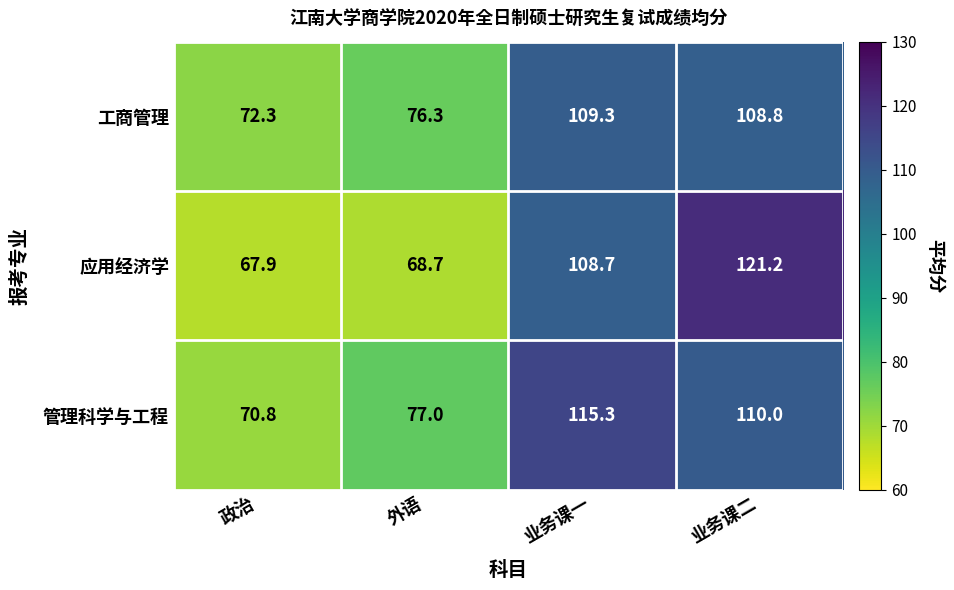

What is the smallest value displayed?

67.9